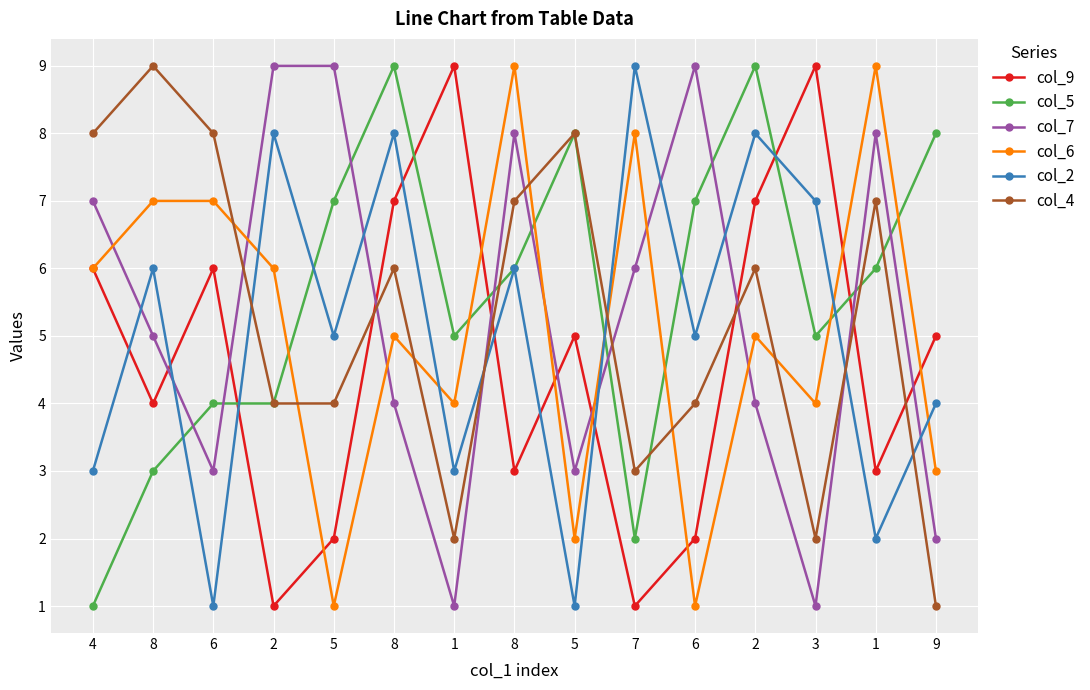

What are all the series names shown in the legend?

col_9, col_5, col_7, col_6, col_2, col_4